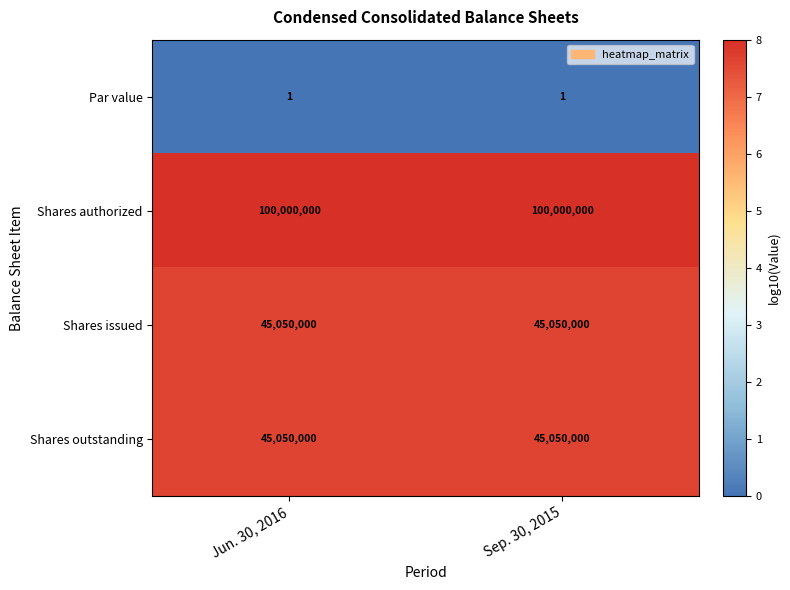

The Shares issued series shows 45050000 at Jun. 30, 2016. True or false?

True